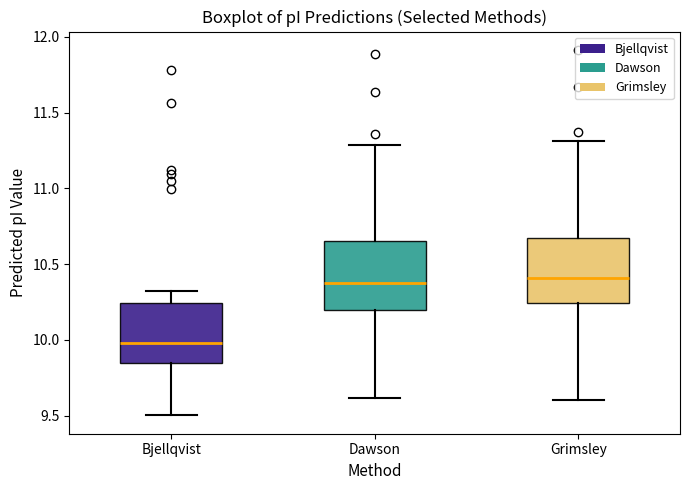

Which box's median line is the lowest?

Bjellqvist